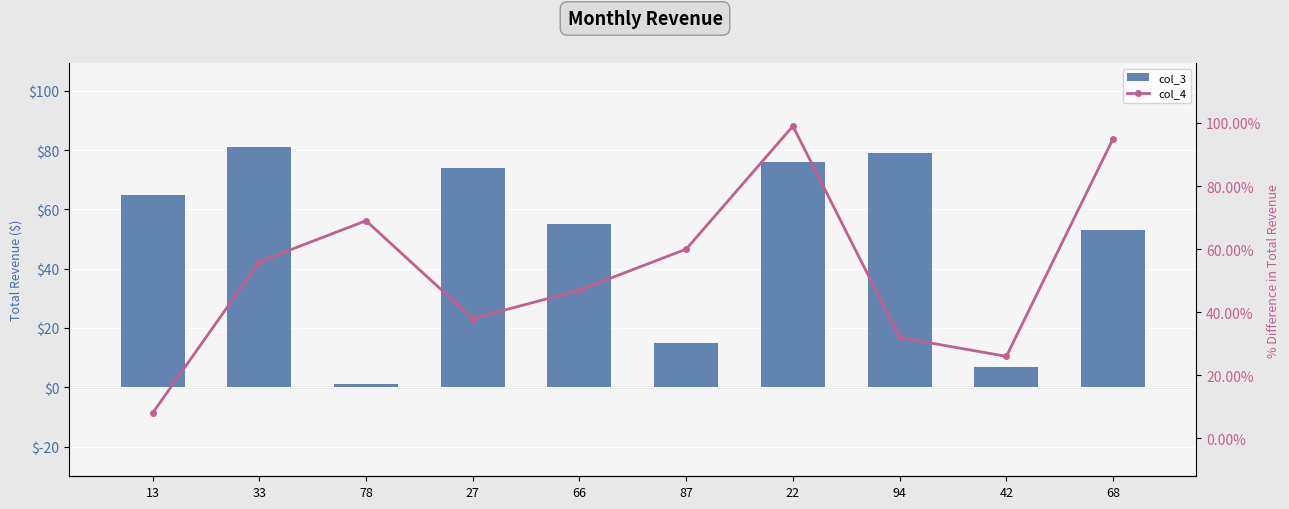

Reading right to left, list all the values displayed in this chart.

col_3: 68=53	42=7	94=79	22=76	87=15	66=55	27=74	78=1	33=81	13=65
col_4: 68=95	42=26	94=32	22=99	87=60	66=47	27=38	78=69	33=56	13=8